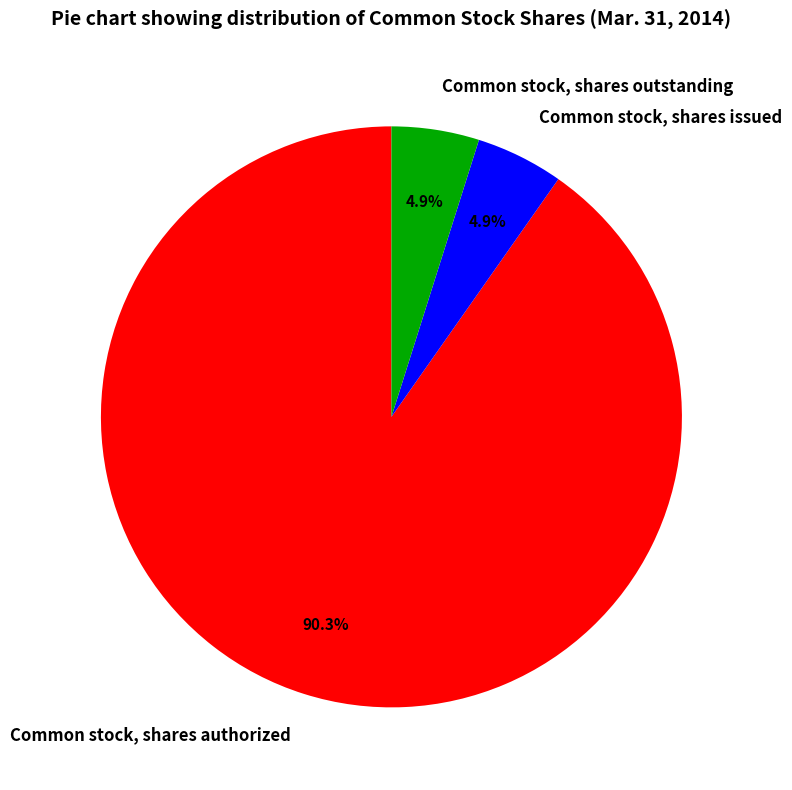

True or false: Common stock, shares issued accounts for 11% of the total.

False